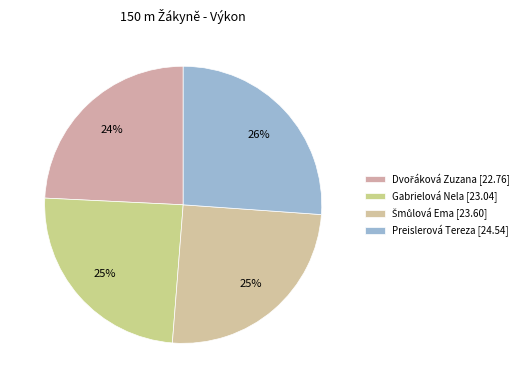

Count the number of slices in the pie.

4